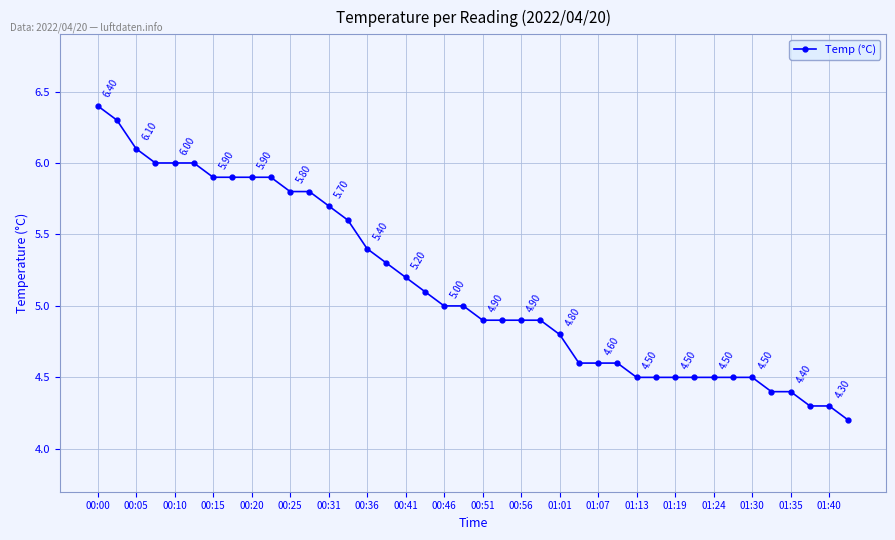

What is the difference between the second highest and second lowest values?

2.0